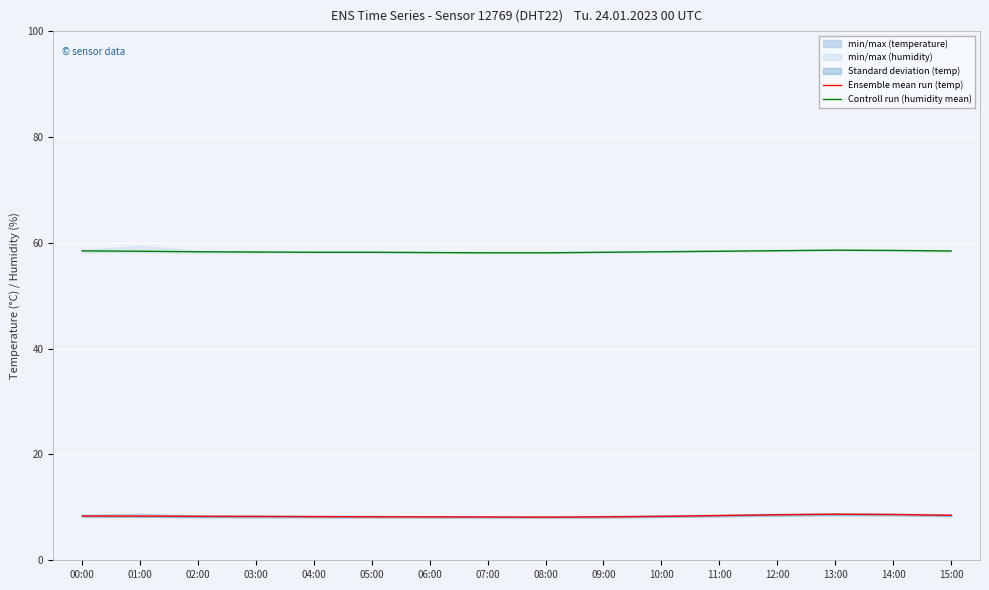

At 05:00, list the series in order from largest to smallest.

Controll run (humidity mean), Ensemble mean run (temp)